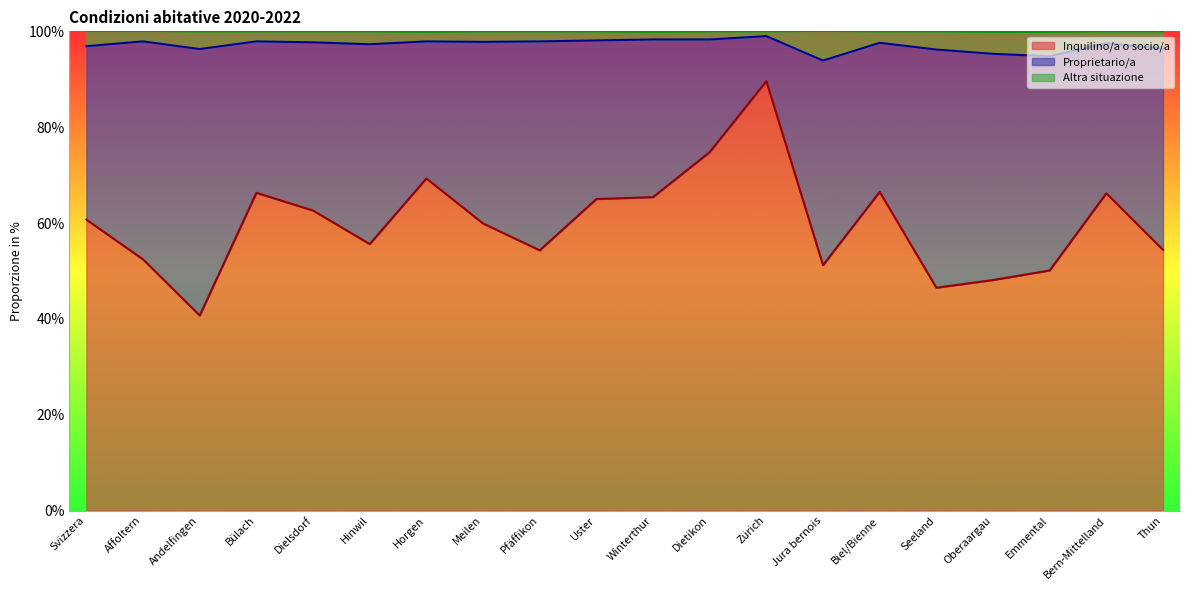

True or false: Altra situazione and Inquilino/a o socio/a cross at least once.

False